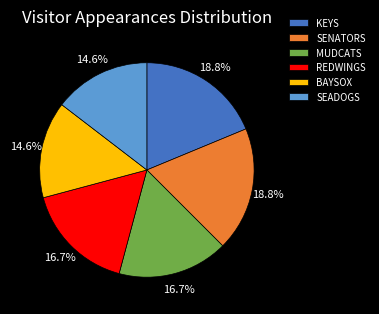

Between SEADOGS and SENATORS, which is larger?

SENATORS